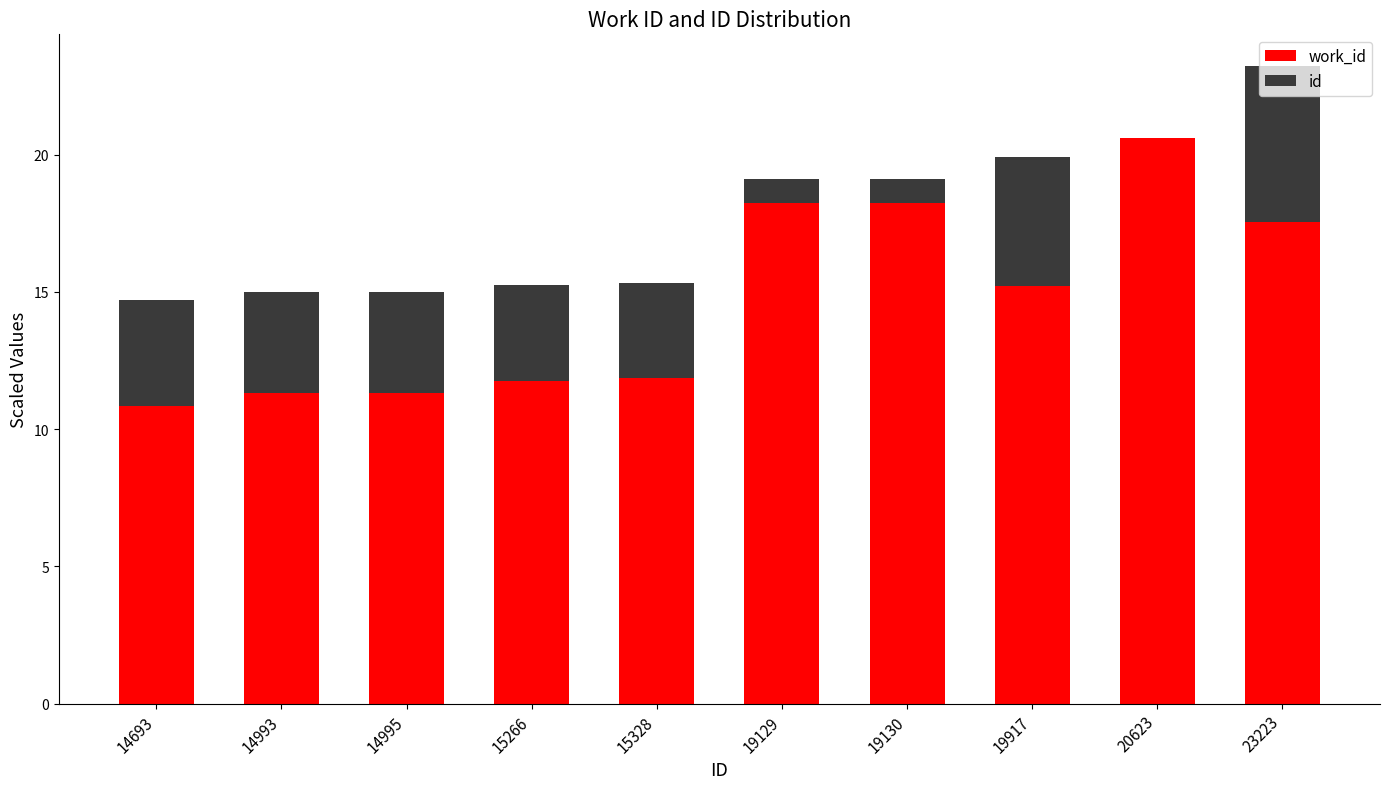

Are the bars grouped side by side (vs. stacked)?

No